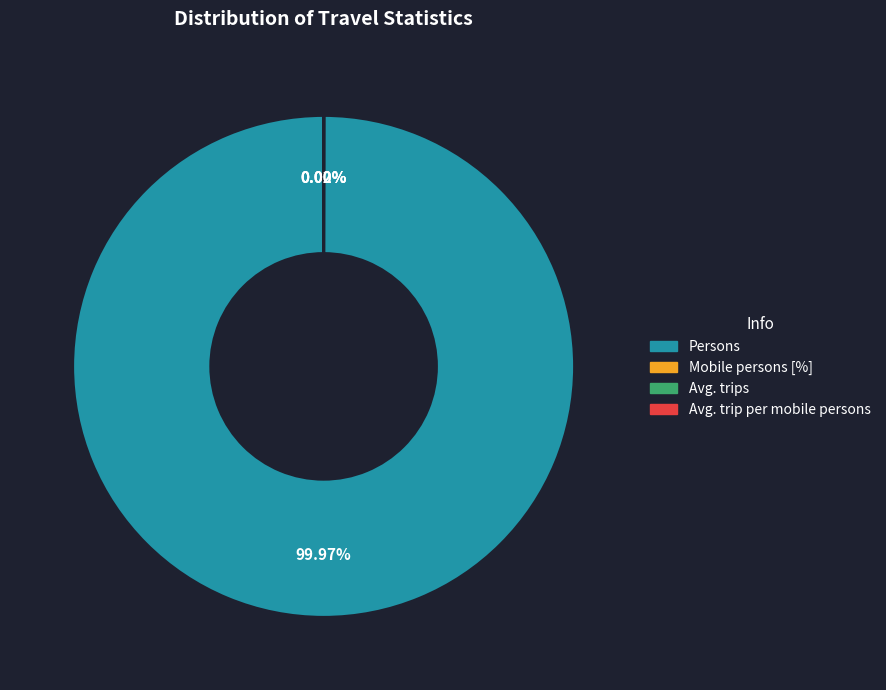

Is there a majority slice in this chart?

Yes